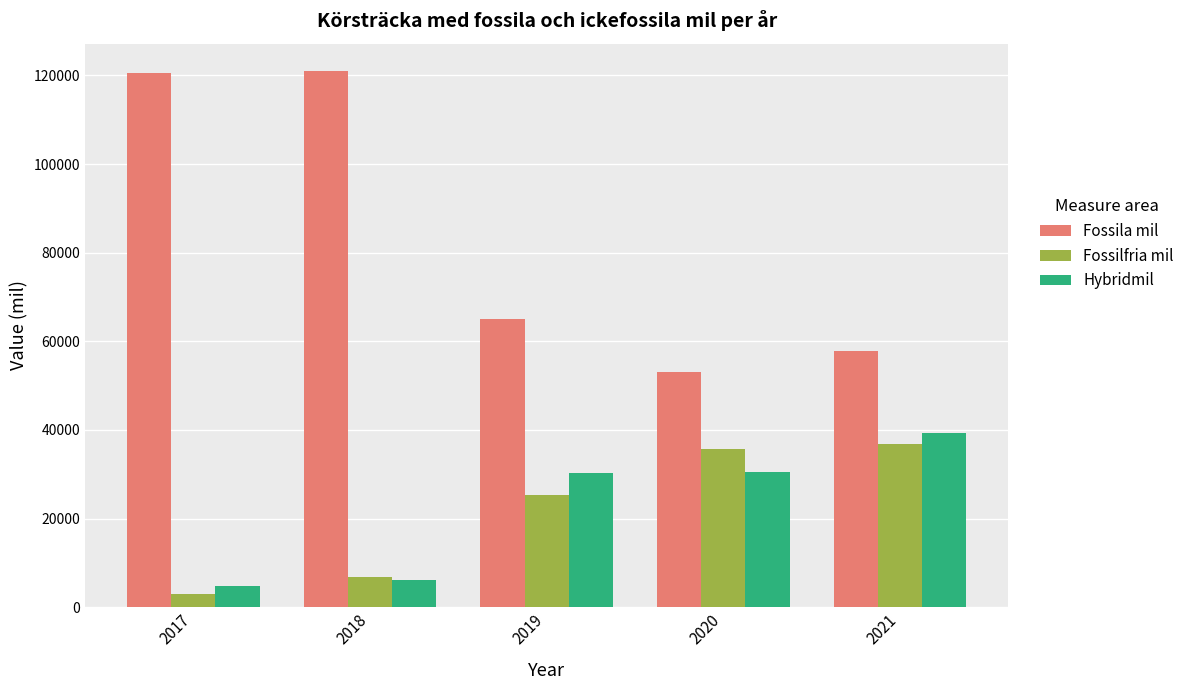

What are all the series names shown in the legend?

Fossila mil, Fossilfria mil, Hybridmil